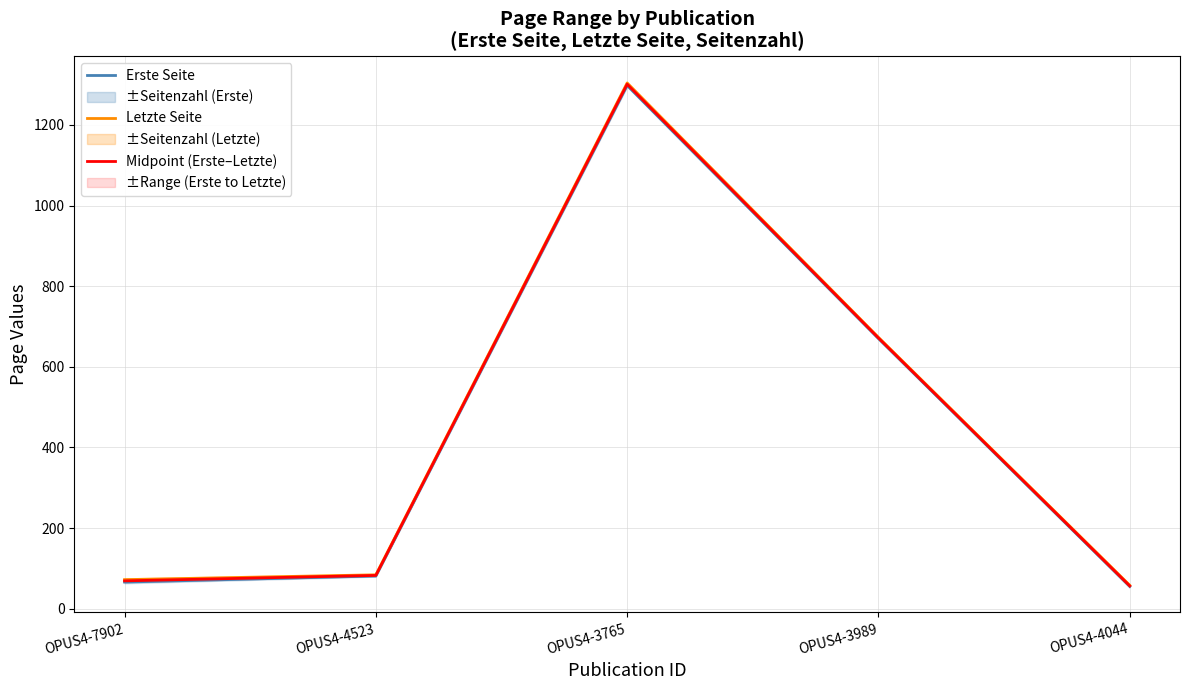

Which category has the lowest value in the Letzte Seite series?

OPUS4-4044